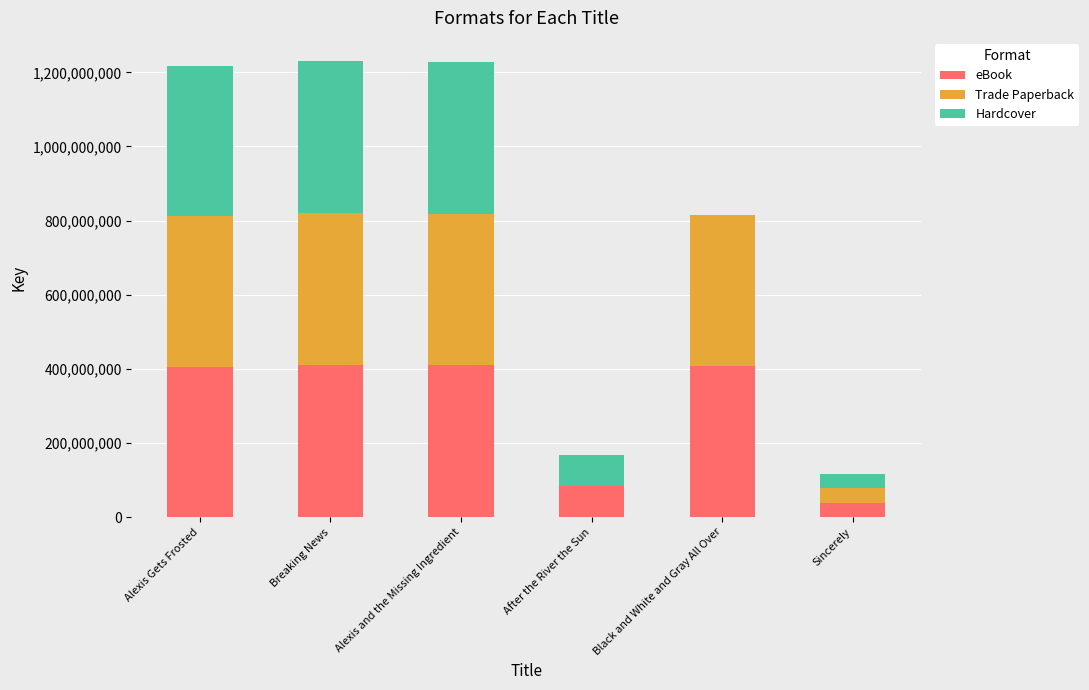

What is the total value across all series at Black and White and Gray All Over?

813767786